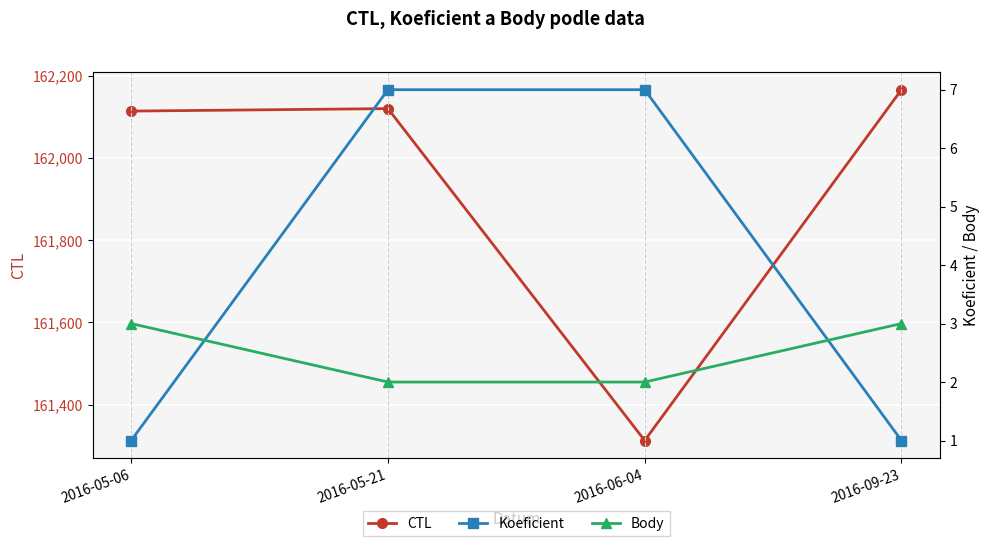

Is it true that Body equals 3 at 2016-05-06?

True